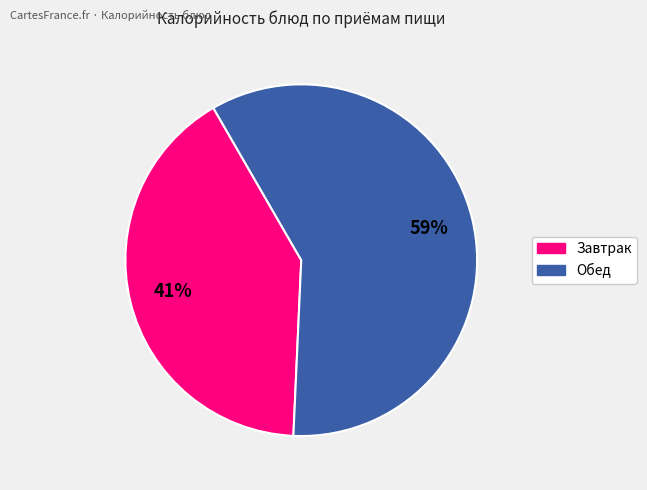

Is there any slice that represents more than half of the pie?

Yes